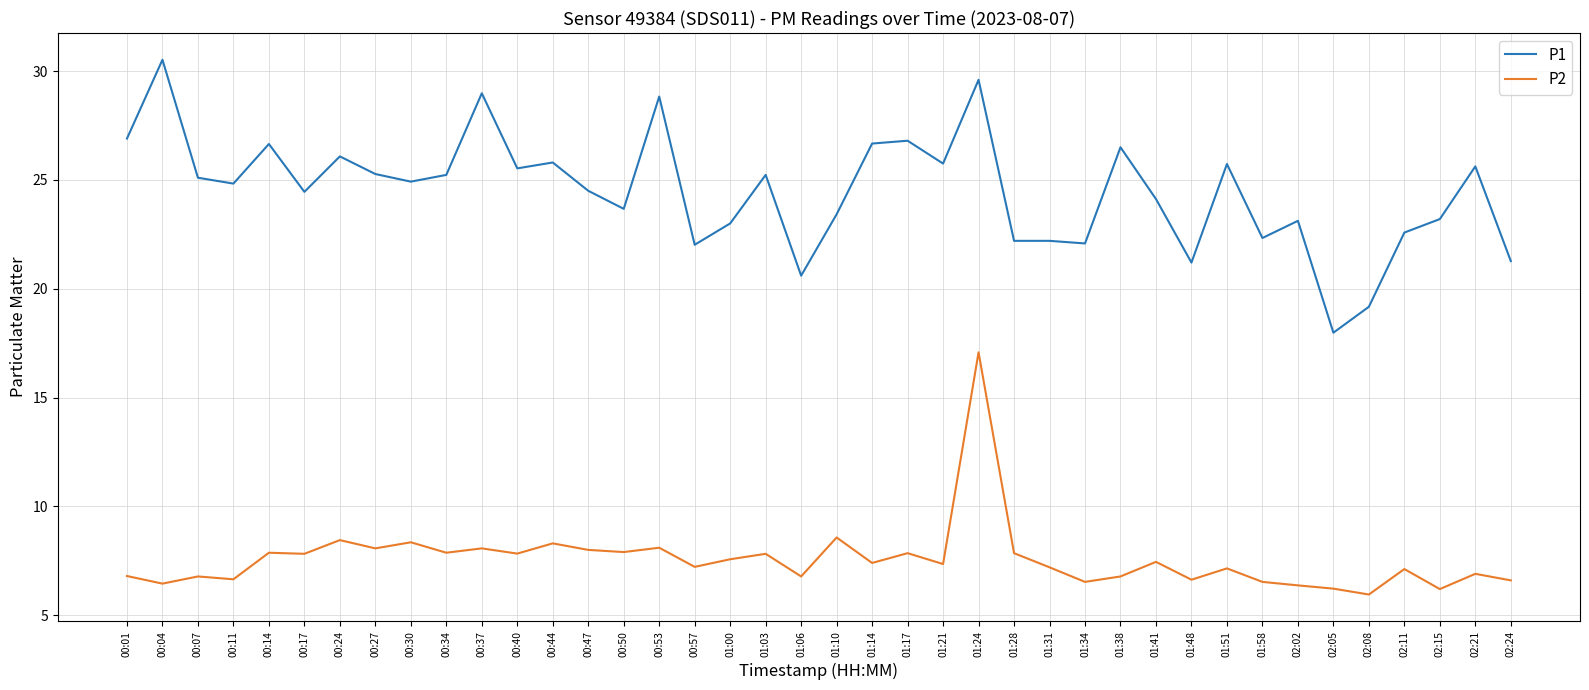

At how many categories does at least one series exceed 8?

40